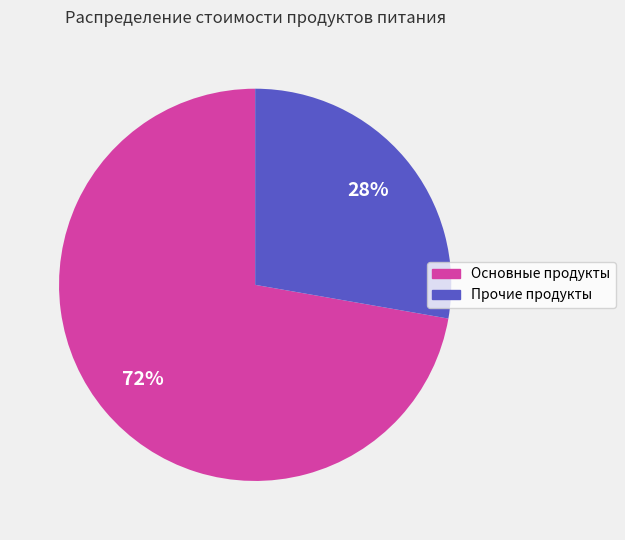

Is there any slice that represents more than half of the pie?

Yes